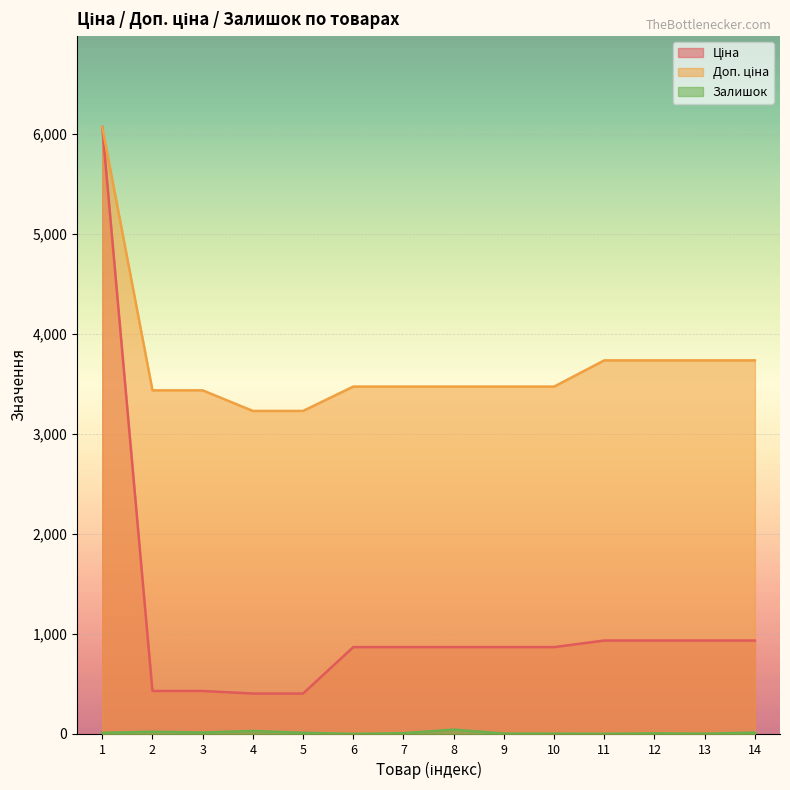

At which category is the sum across all series the highest?

1